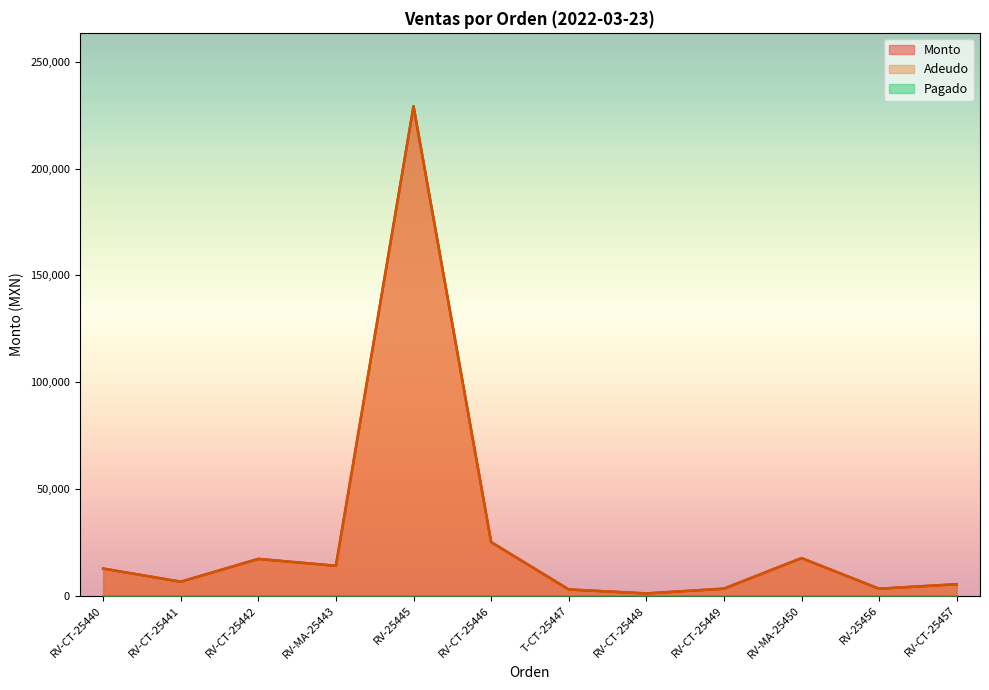

Between RV-CT-25442 and RV-CT-25449, which is larger?

RV-CT-25442